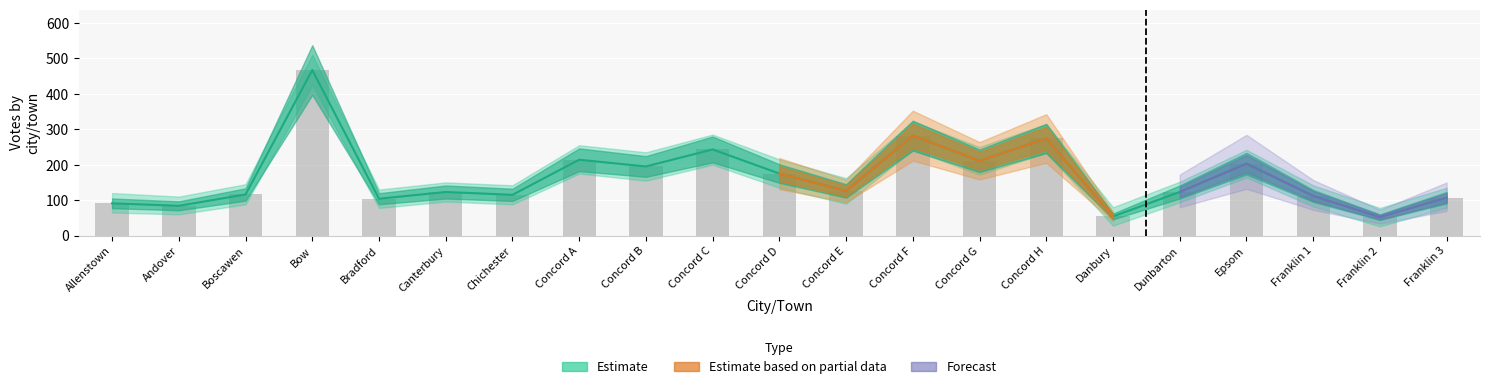

What is the label of the 16th bar from the right?

Canterbury